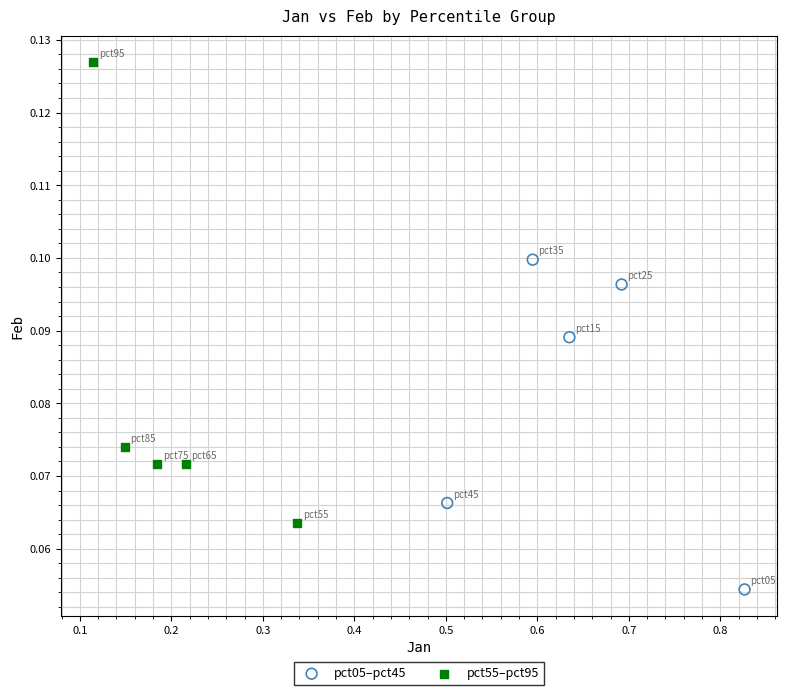

What are all the series names shown in the legend?

pct05–pct45, pct55–pct95